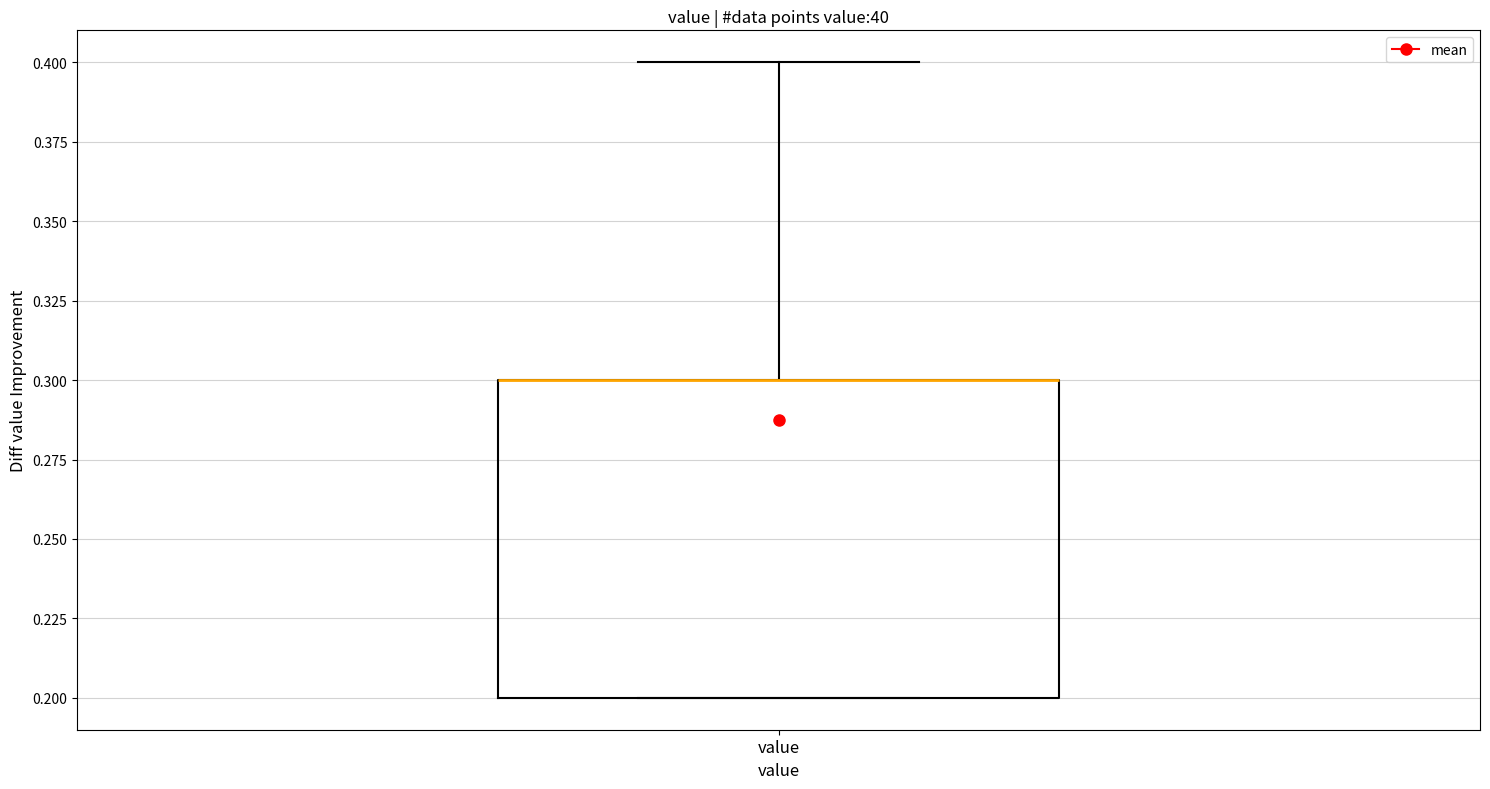

Where is the lower edge of the box for value on the y-axis? The values are not printed on the chart, so give them approximately, as read against the axis.

0.2